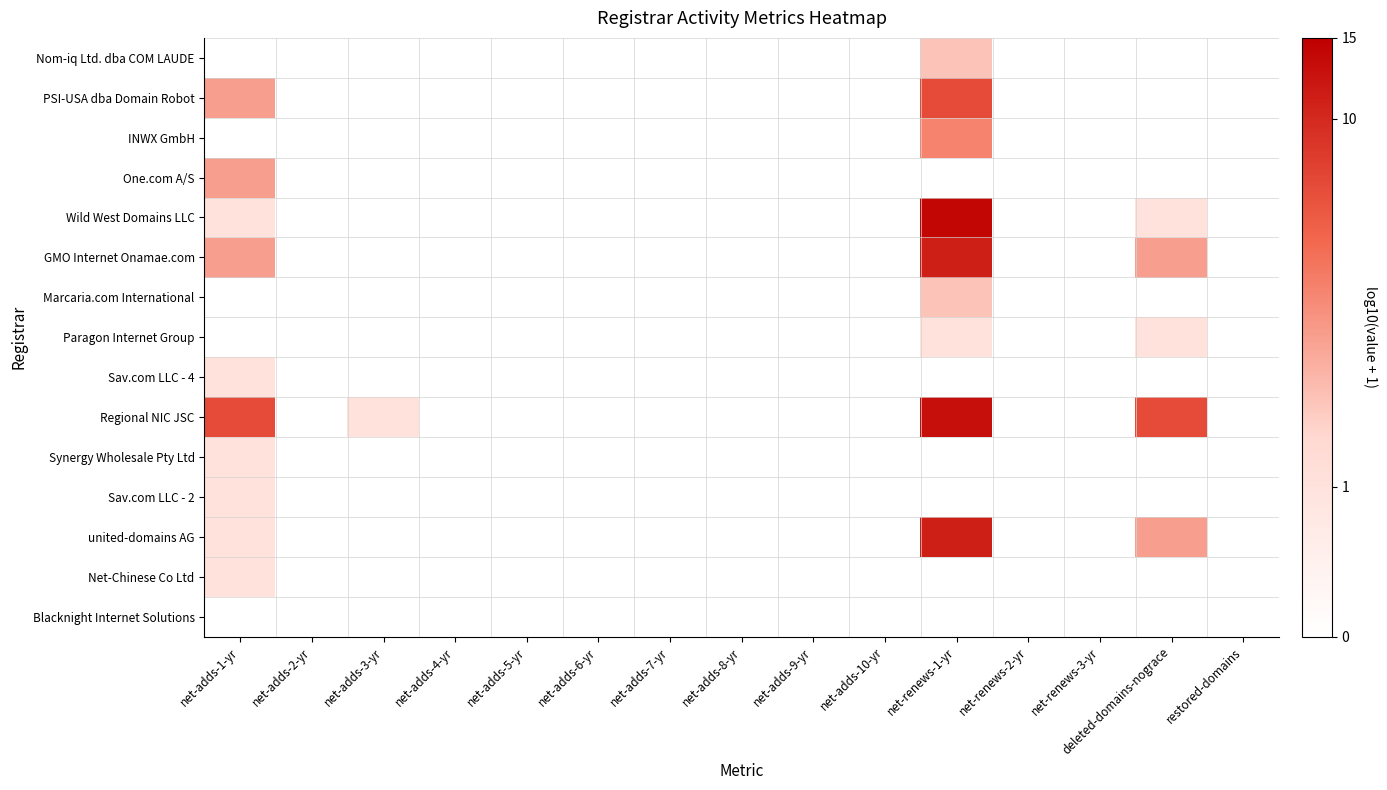

Reading right to left, transcribe all the data shown in this chart.

Nom-iq Ltd. dba COM LAUDE: restored-domains=0.0	deleted-domains-nograce=0.0	net-renews-3-yr=0.0	net-renews-2-yr=0.0	net-renews-1-yr=0.5	net-adds-10-yr=0.0	net-adds-9-yr=0.0	net-adds-8-yr=0.0	net-adds-7-yr=0.0	net-adds-6-yr=0.0	net-adds-5-yr=0.0	net-adds-4-yr=0.0	net-adds-3-yr=0.0	net-adds-2-yr=0.0	net-adds-1-yr=0.0
PSI-USA dba Domain Robot: restored-domains=0.0	deleted-domains-nograce=0.0	net-renews-3-yr=0.0	net-renews-2-yr=0.0	net-renews-1-yr=0.9	net-adds-10-yr=0.0	net-adds-9-yr=0.0	net-adds-8-yr=0.0	net-adds-7-yr=0.0	net-adds-6-yr=0.0	net-adds-5-yr=0.0	net-adds-4-yr=0.0	net-adds-3-yr=0.0	net-adds-2-yr=0.0	net-adds-1-yr=0.6
INWX GmbH: restored-domains=0.0	deleted-domains-nograce=0.0	net-renews-3-yr=0.0	net-renews-2-yr=0.0	net-renews-1-yr=0.7	net-adds-10-yr=0.0	net-adds-9-yr=0.0	net-adds-8-yr=0.0	net-adds-7-yr=0.0	net-adds-6-yr=0.0	net-adds-5-yr=0.0	net-adds-4-yr=0.0	net-adds-3-yr=0.0	net-adds-2-yr=0.0	net-adds-1-yr=0.0
One.com A/S: restored-domains=0.0	deleted-domains-nograce=0.0	net-renews-3-yr=0.0	net-renews-2-yr=0.0	net-renews-1-yr=0.0	net-adds-10-yr=0.0	net-adds-9-yr=0.0	net-adds-8-yr=0.0	net-adds-7-yr=0.0	net-adds-6-yr=0.0	net-adds-5-yr=0.0	net-adds-4-yr=0.0	net-adds-3-yr=0.0	net-adds-2-yr=0.0	net-adds-1-yr=0.6
Wild West Domains LLC: restored-domains=0.0	deleted-domains-nograce=0.3	net-renews-3-yr=0.0	net-renews-2-yr=0.0	net-renews-1-yr=1.2	net-adds-10-yr=0.0	net-adds-9-yr=0.0	net-adds-8-yr=0.0	net-adds-7-yr=0.0	net-adds-6-yr=0.0	net-adds-5-yr=0.0	net-adds-4-yr=0.0	net-adds-3-yr=0.0	net-adds-2-yr=0.0	net-adds-1-yr=0.3
GMO Internet Onamae.com: restored-domains=0.0	deleted-domains-nograce=0.6	net-renews-3-yr=0.0	net-renews-2-yr=0.0	net-renews-1-yr=1.1	net-adds-10-yr=0.0	net-adds-9-yr=0.0	net-adds-8-yr=0.0	net-adds-7-yr=0.0	net-adds-6-yr=0.0	net-adds-5-yr=0.0	net-adds-4-yr=0.0	net-adds-3-yr=0.0	net-adds-2-yr=0.0	net-adds-1-yr=0.6
Marcaria.com International: restored-domains=0.0	deleted-domains-nograce=0.0	net-renews-3-yr=0.0	net-renews-2-yr=0.0	net-renews-1-yr=0.5	net-adds-10-yr=0.0	net-adds-9-yr=0.0	net-adds-8-yr=0.0	net-adds-7-yr=0.0	net-adds-6-yr=0.0	net-adds-5-yr=0.0	net-adds-4-yr=0.0	net-adds-3-yr=0.0	net-adds-2-yr=0.0	net-adds-1-yr=0.0
Paragon Internet Group: restored-domains=0.0	deleted-domains-nograce=0.3	net-renews-3-yr=0.0	net-renews-2-yr=0.0	net-renews-1-yr=0.3	net-adds-10-yr=0.0	net-adds-9-yr=0.0	net-adds-8-yr=0.0	net-adds-7-yr=0.0	net-adds-6-yr=0.0	net-adds-5-yr=0.0	net-adds-4-yr=0.0	net-adds-3-yr=0.0	net-adds-2-yr=0.0	net-adds-1-yr=0.0
Sav.com LLC - 4: restored-domains=0.0	deleted-domains-nograce=0.0	net-renews-3-yr=0.0	net-renews-2-yr=0.0	net-renews-1-yr=0.0	net-adds-10-yr=0.0	net-adds-9-yr=0.0	net-adds-8-yr=0.0	net-adds-7-yr=0.0	net-adds-6-yr=0.0	net-adds-5-yr=0.0	net-adds-4-yr=0.0	net-adds-3-yr=0.0	net-adds-2-yr=0.0	net-adds-1-yr=0.3
Regional NIC JSC: restored-domains=0.0	deleted-domains-nograce=0.9	net-renews-3-yr=0.0	net-renews-2-yr=0.0	net-renews-1-yr=1.1	net-adds-10-yr=0.0	net-adds-9-yr=0.0	net-adds-8-yr=0.0	net-adds-7-yr=0.0	net-adds-6-yr=0.0	net-adds-5-yr=0.0	net-adds-4-yr=0.0	net-adds-3-yr=0.3	net-adds-2-yr=0.0	net-adds-1-yr=0.9
Synergy Wholesale Pty Ltd: restored-domains=0.0	deleted-domains-nograce=0.0	net-renews-3-yr=0.0	net-renews-2-yr=0.0	net-renews-1-yr=0.0	net-adds-10-yr=0.0	net-adds-9-yr=0.0	net-adds-8-yr=0.0	net-adds-7-yr=0.0	net-adds-6-yr=0.0	net-adds-5-yr=0.0	net-adds-4-yr=0.0	net-adds-3-yr=0.0	net-adds-2-yr=0.0	net-adds-1-yr=0.3
Sav.com LLC - 2: restored-domains=0.0	deleted-domains-nograce=0.0	net-renews-3-yr=0.0	net-renews-2-yr=0.0	net-renews-1-yr=0.0	net-adds-10-yr=0.0	net-adds-9-yr=0.0	net-adds-8-yr=0.0	net-adds-7-yr=0.0	net-adds-6-yr=0.0	net-adds-5-yr=0.0	net-adds-4-yr=0.0	net-adds-3-yr=0.0	net-adds-2-yr=0.0	net-adds-1-yr=0.3
united-domains AG: restored-domains=0.0	deleted-domains-nograce=0.6	net-renews-3-yr=0.0	net-renews-2-yr=0.0	net-renews-1-yr=1.1	net-adds-10-yr=0.0	net-adds-9-yr=0.0	net-adds-8-yr=0.0	net-adds-7-yr=0.0	net-adds-6-yr=0.0	net-adds-5-yr=0.0	net-adds-4-yr=0.0	net-adds-3-yr=0.0	net-adds-2-yr=0.0	net-adds-1-yr=0.3
Net-Chinese Co Ltd: restored-domains=0.0	deleted-domains-nograce=0.0	net-renews-3-yr=0.0	net-renews-2-yr=0.0	net-renews-1-yr=0.0	net-adds-10-yr=0.0	net-adds-9-yr=0.0	net-adds-8-yr=0.0	net-adds-7-yr=0.0	net-adds-6-yr=0.0	net-adds-5-yr=0.0	net-adds-4-yr=0.0	net-adds-3-yr=0.0	net-adds-2-yr=0.0	net-adds-1-yr=0.3
Blacknight Internet Solutions: restored-domains=0.0	deleted-domains-nograce=0.0	net-renews-3-yr=0.0	net-renews-2-yr=0.0	net-renews-1-yr=0.0	net-adds-10-yr=0.0	net-adds-9-yr=0.0	net-adds-8-yr=0.0	net-adds-7-yr=0.0	net-adds-6-yr=0.0	net-adds-5-yr=0.0	net-adds-4-yr=0.0	net-adds-3-yr=0.0	net-adds-2-yr=0.0	net-adds-1-yr=0.0